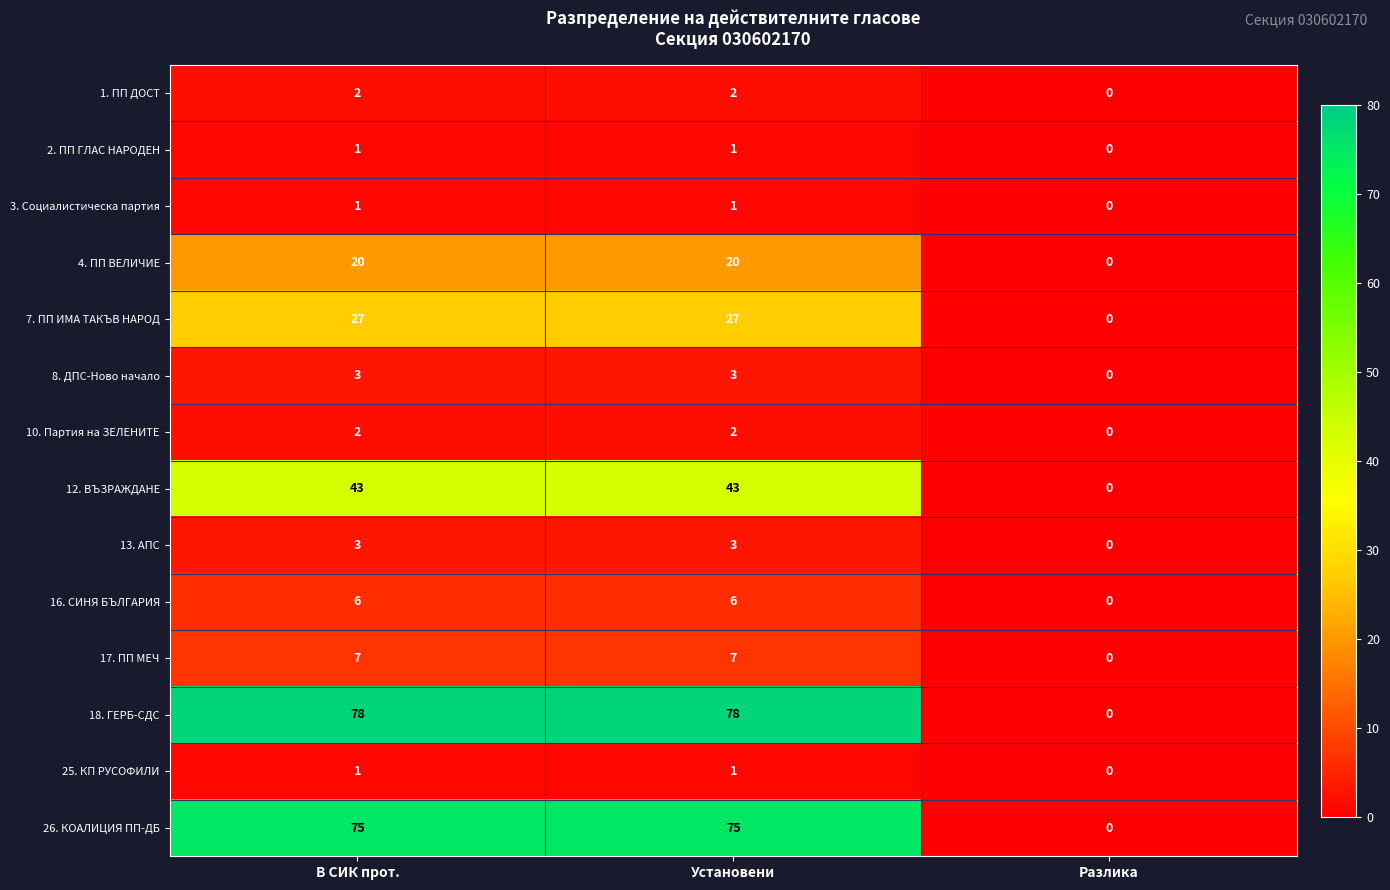

Is it true that 8. ДПС-Ново начало equals 3 at В СИК прот.?

True